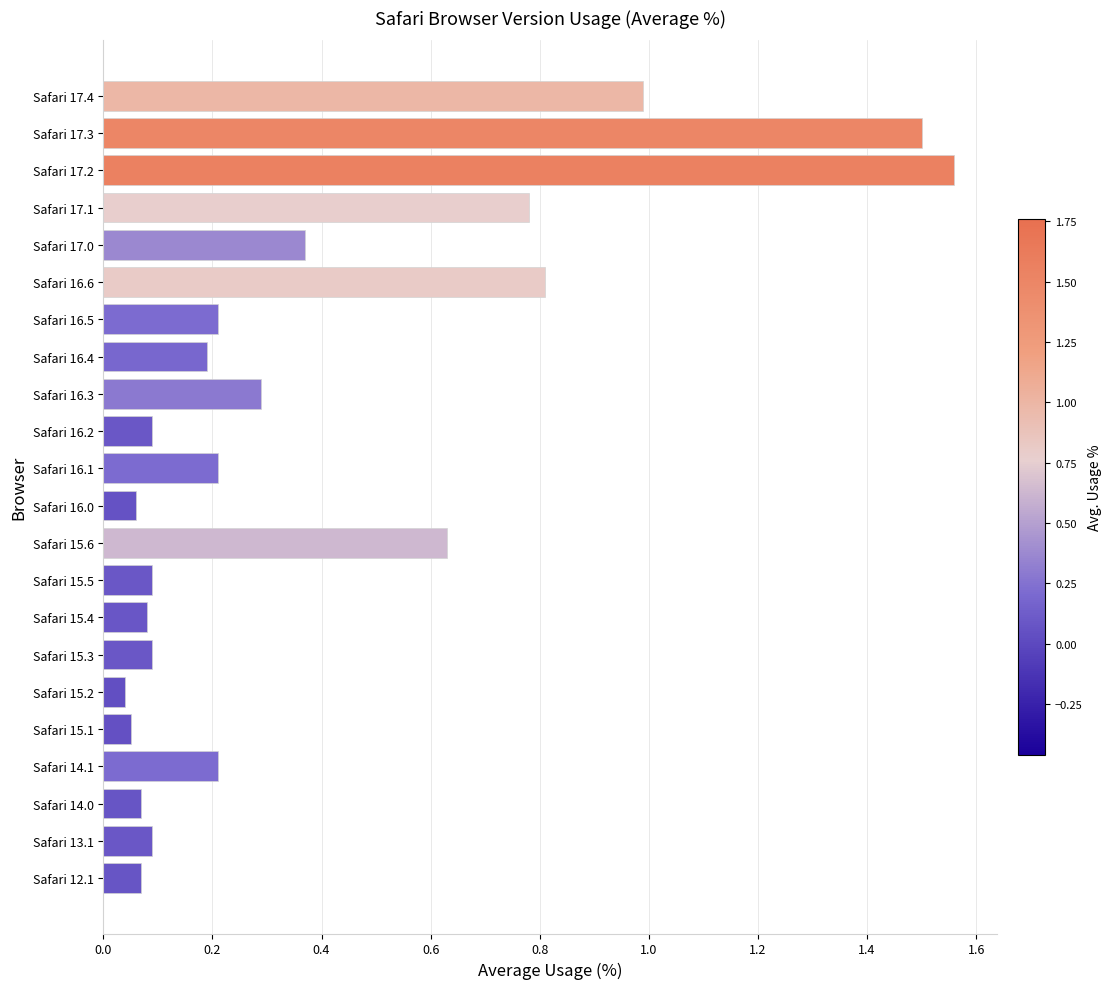

Between Safari 14.1 and Safari 15.5, which is larger?

Safari 14.1